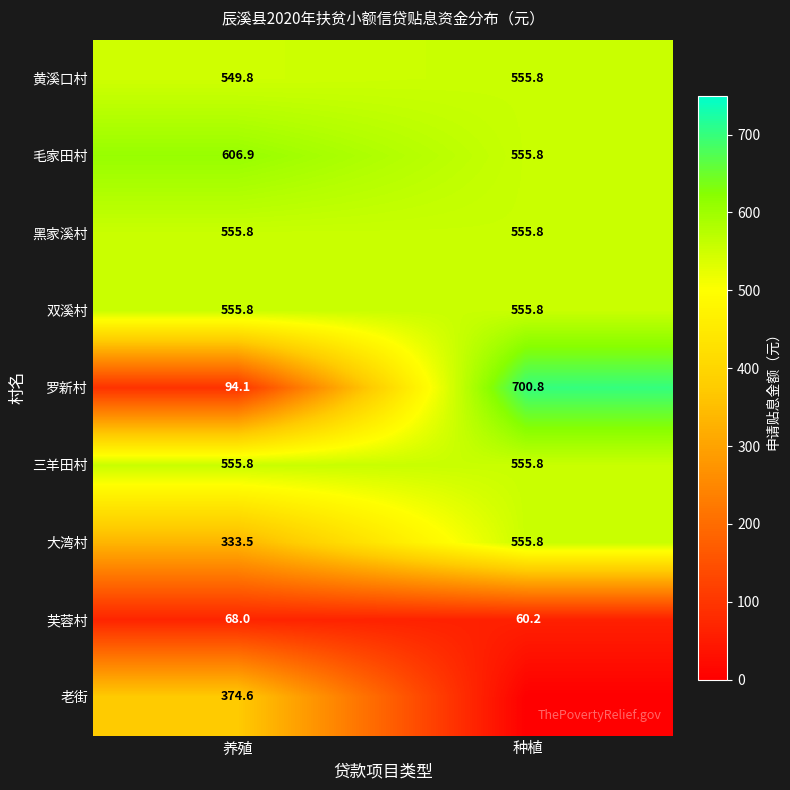

At which label does 罗新村 first exceed 700?

种植